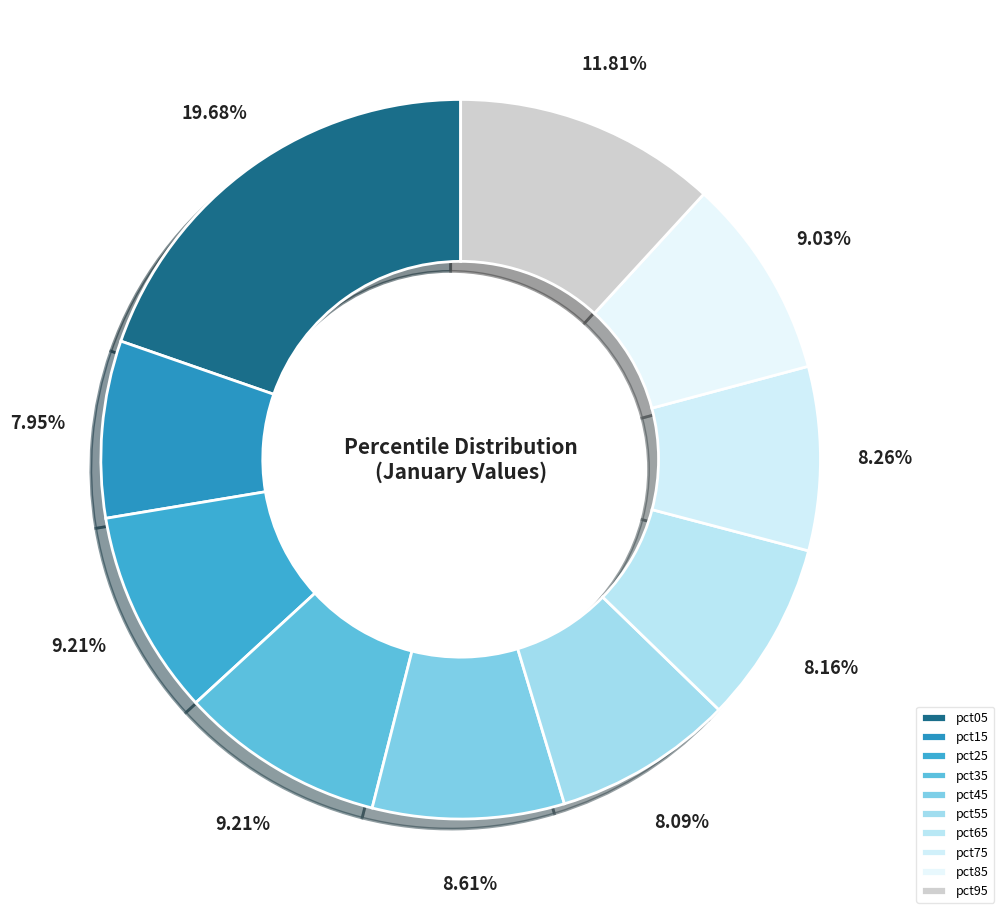

How many segments does this pie chart have?

10